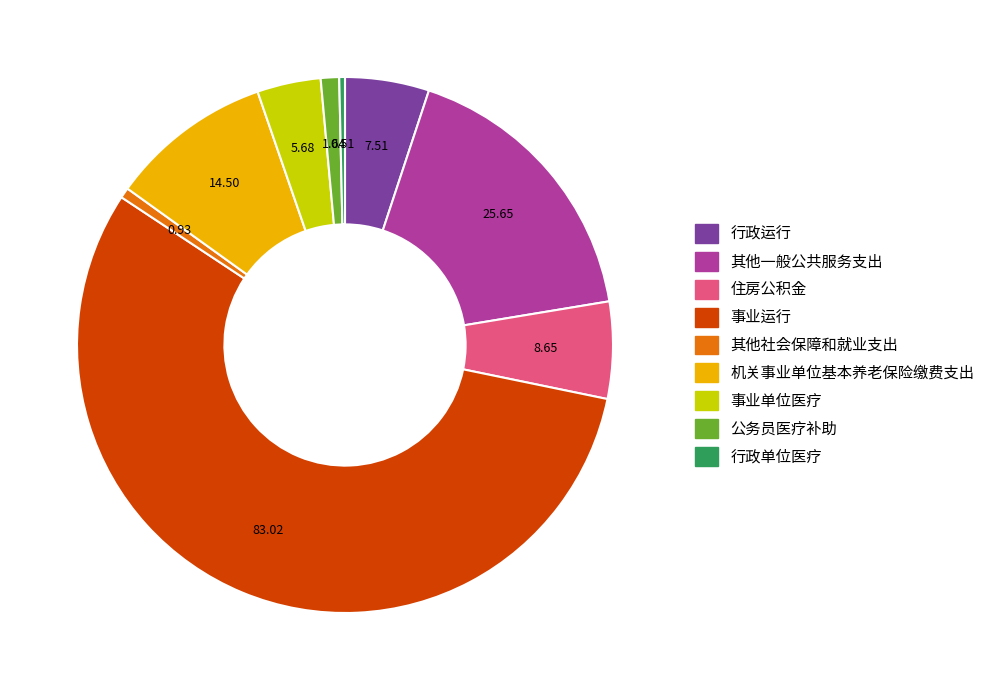

Approximately how many times larger is the value at 事业运行 compared to 公务员医疗补助?

50.6